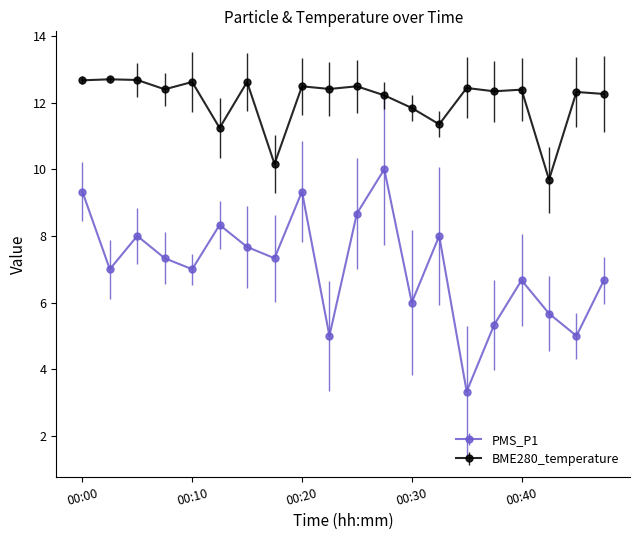

Which series has the largest total across all categories?

BME280_temperature